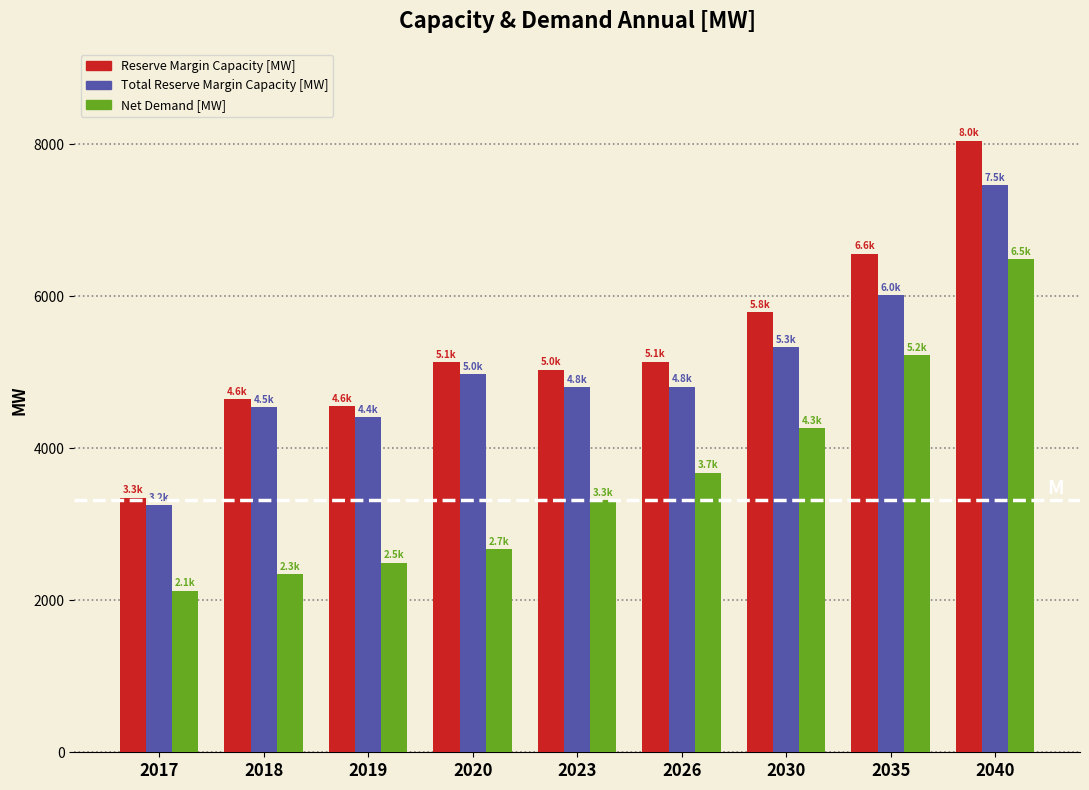

What is the lowest value of the Net Demand [MW] series?

2125.6